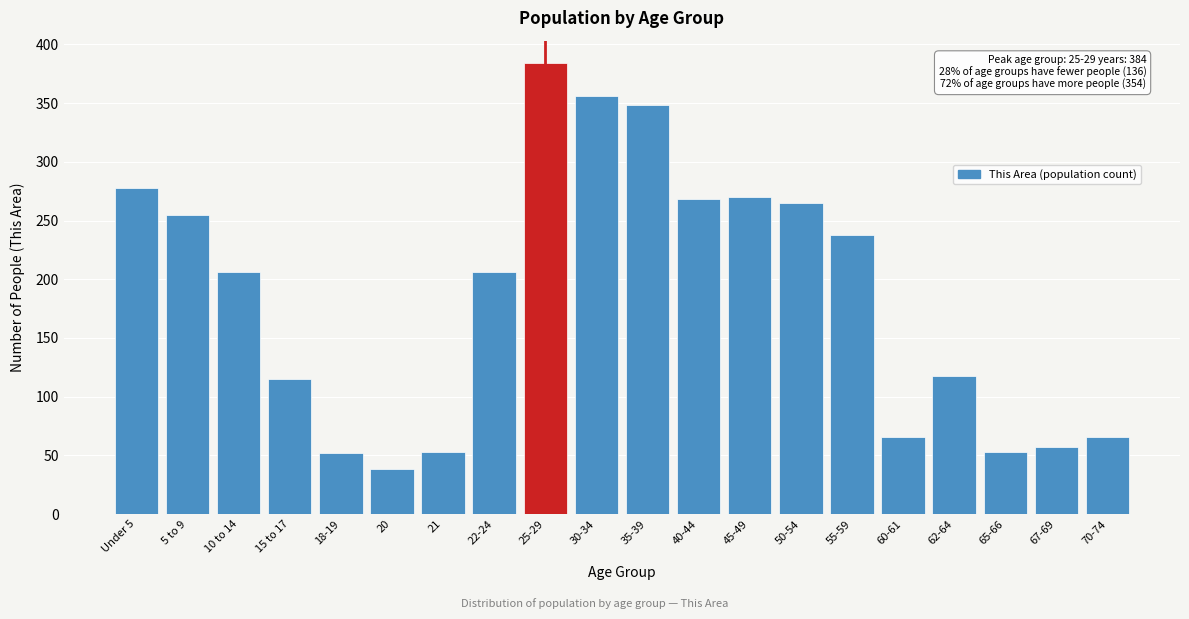

Is it true that the value at 5 to 9 is 255?

True